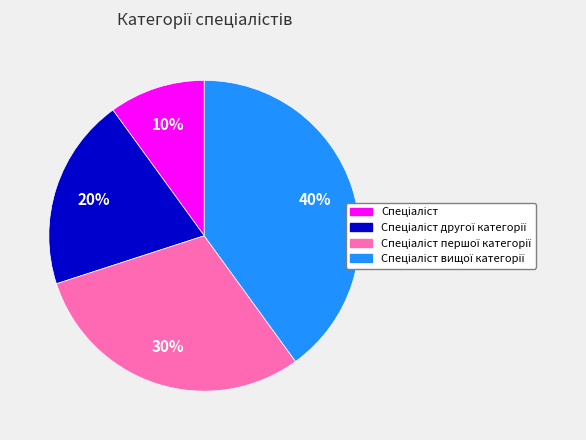

To the nearest percent, what is the average slice percentage?

25%